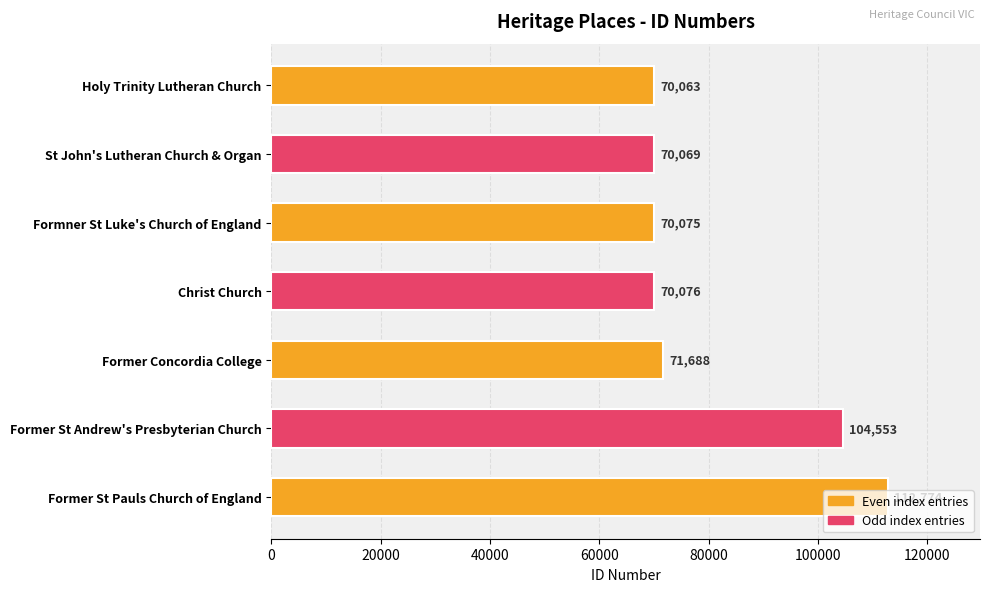

Is it true that the value at St John's Lutheran Church & Organ is 98704?

False